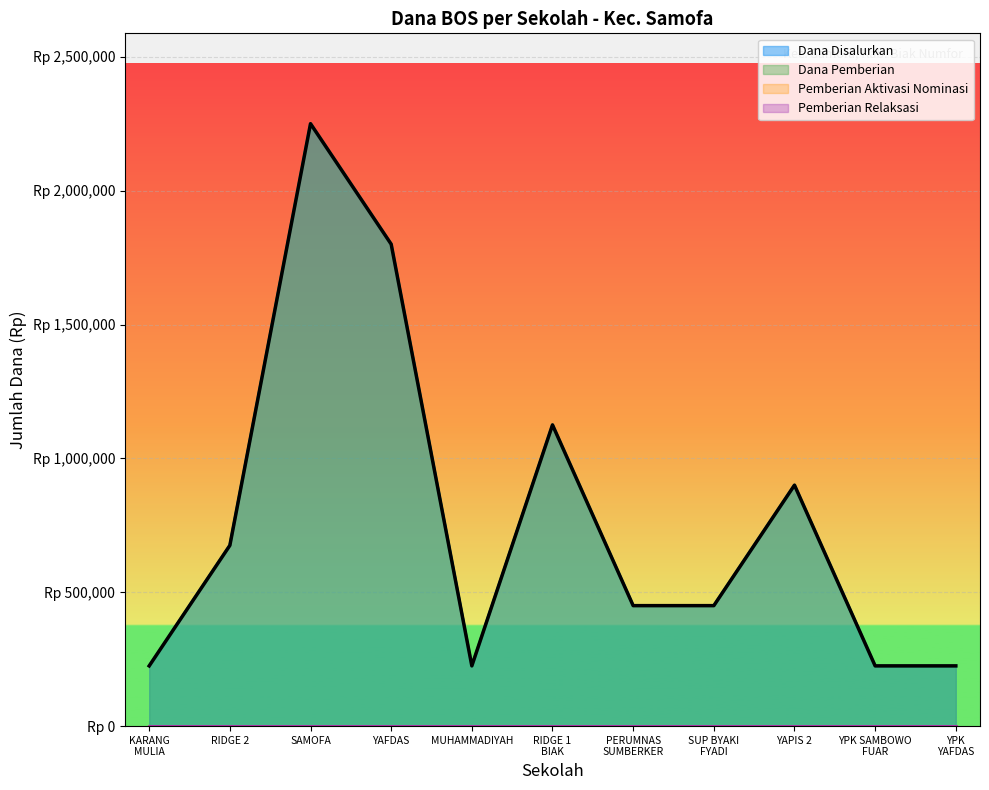

What is the approximate value of Dana Disalurkan at KARANG MULIA?

225000